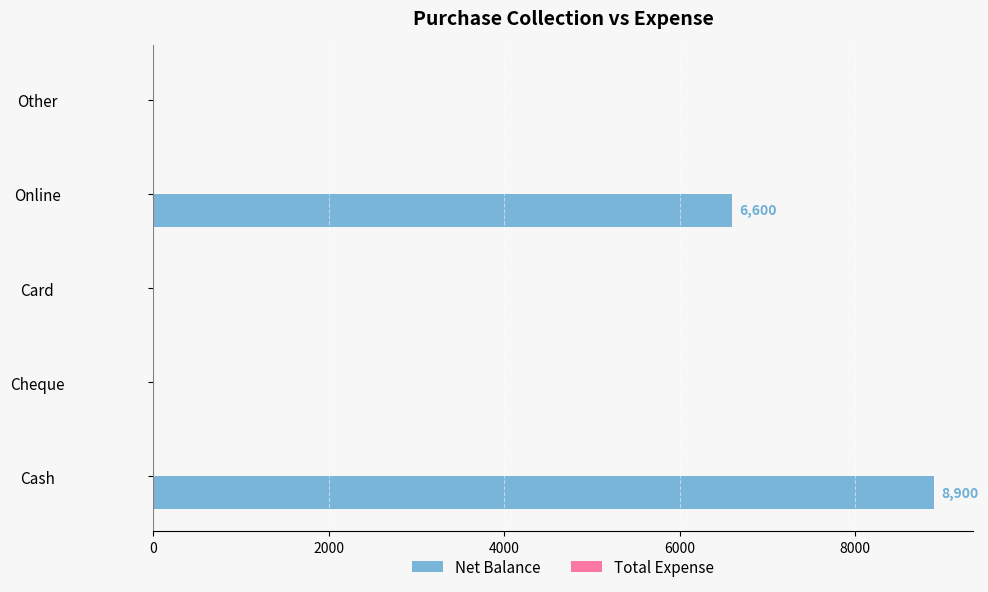

Is it true that the value at Online is 6600?

True